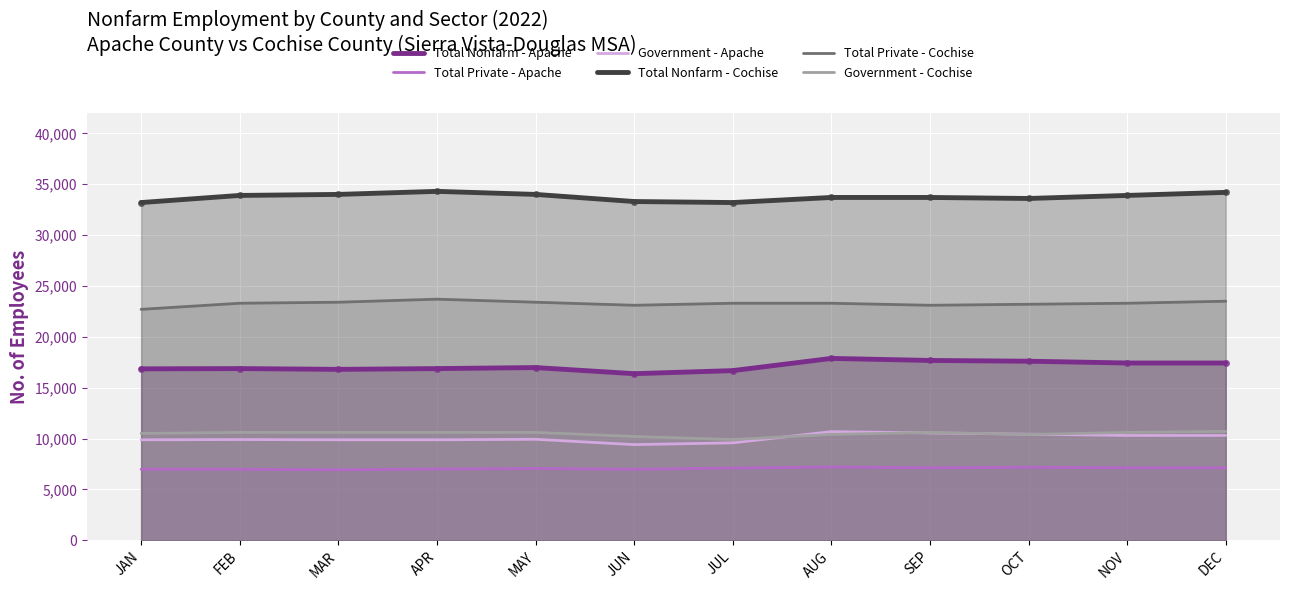

At DEC, list the series in order from largest to smallest.

Total Nonfarm - Cochise, Total Private - Cochise, Total Nonfarm - Apache, Government - Cochise, Government - Apache, Total Private - Apache